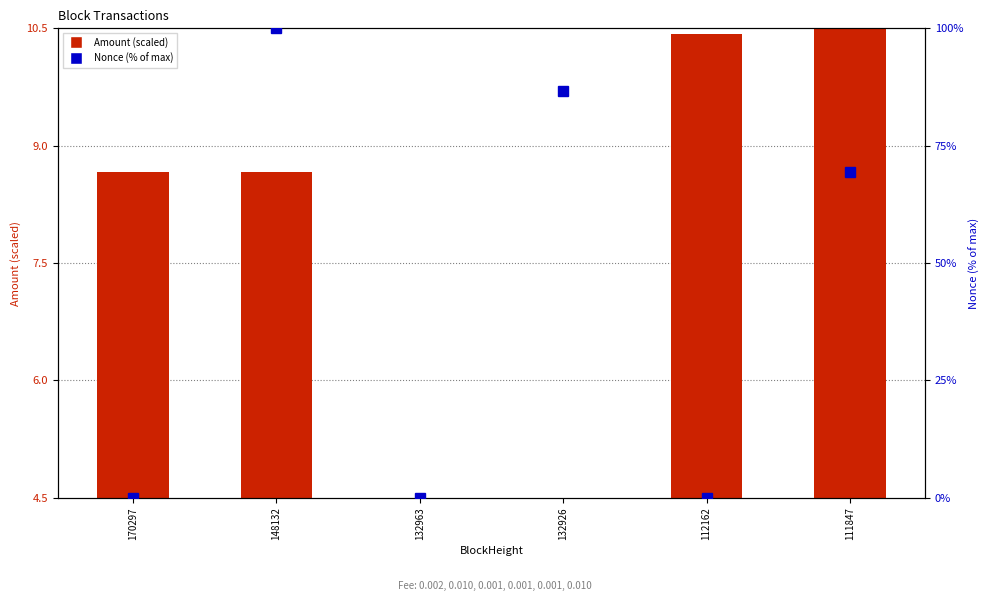

Between 148132 and 132963, which is larger?

148132